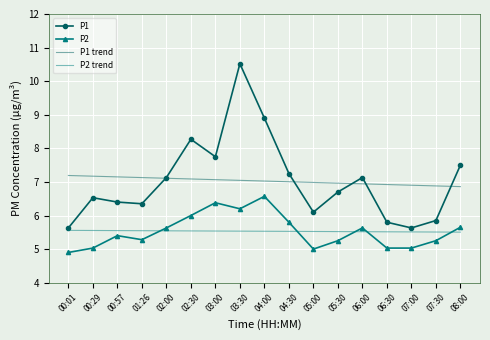

How many interior local peaks does the P2 series have?

4